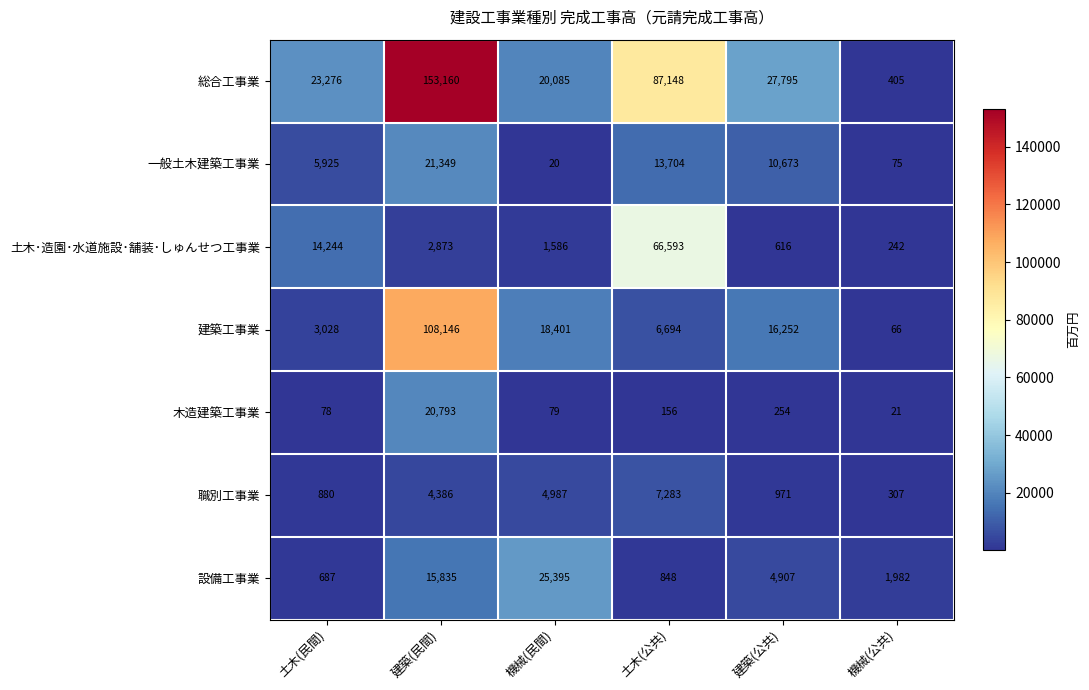

Which series has the widest spread of values?

総合工事業